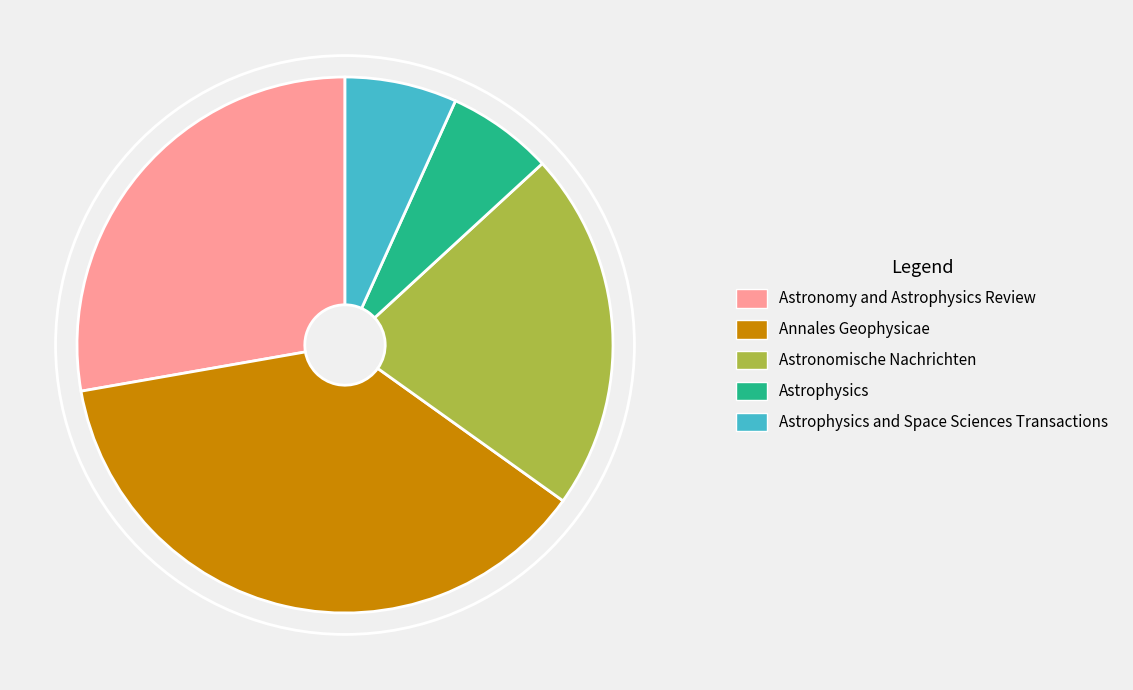

What is the largest slice in the pie chart?

Annales Geophysicae